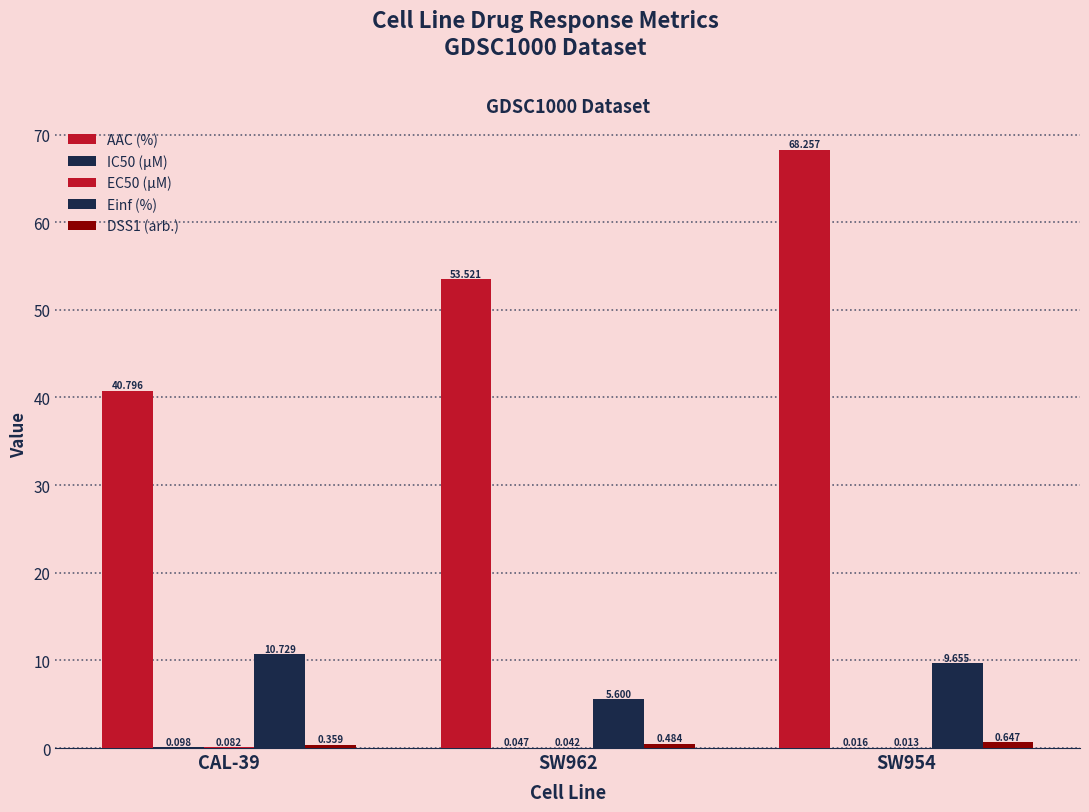

What is the label of the 3rd bar from the right?

CAL-39